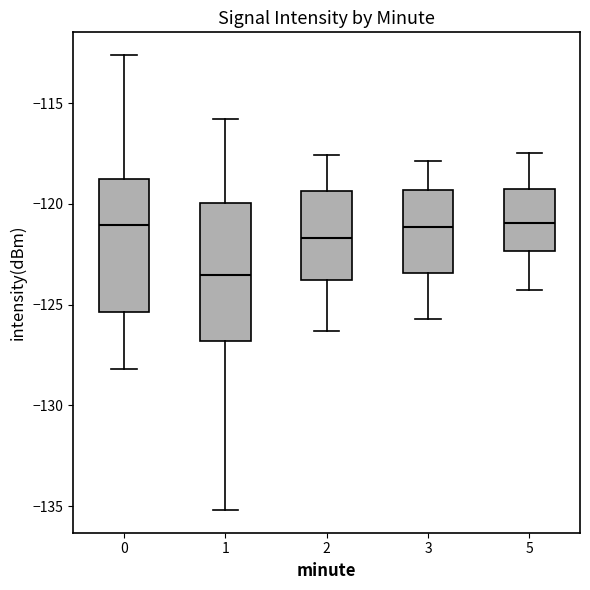

Where is the upper edge of the box at x = 5 on the y-axis? The values are not printed on the chart, so give them approximately, as read against the axis.

-119.0